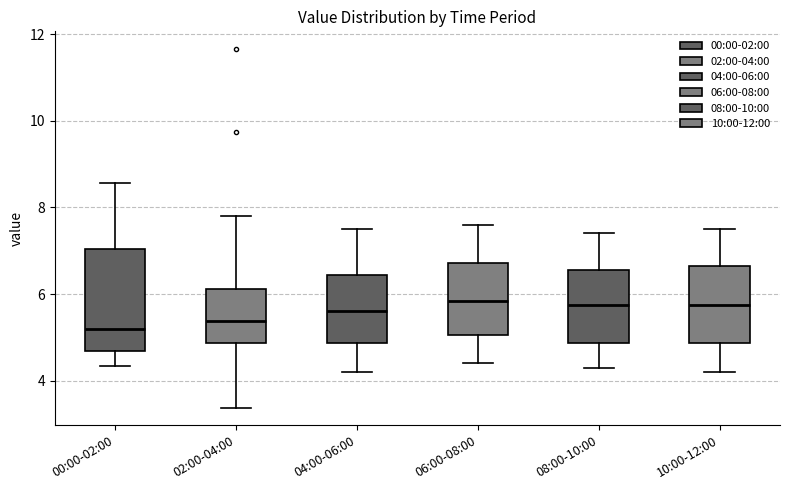

Where does the upper whisker of the box for 00:00-02:00 end on the y-axis? The values are not printed on the chart, so give them approximately, as read against the axis.

8.6